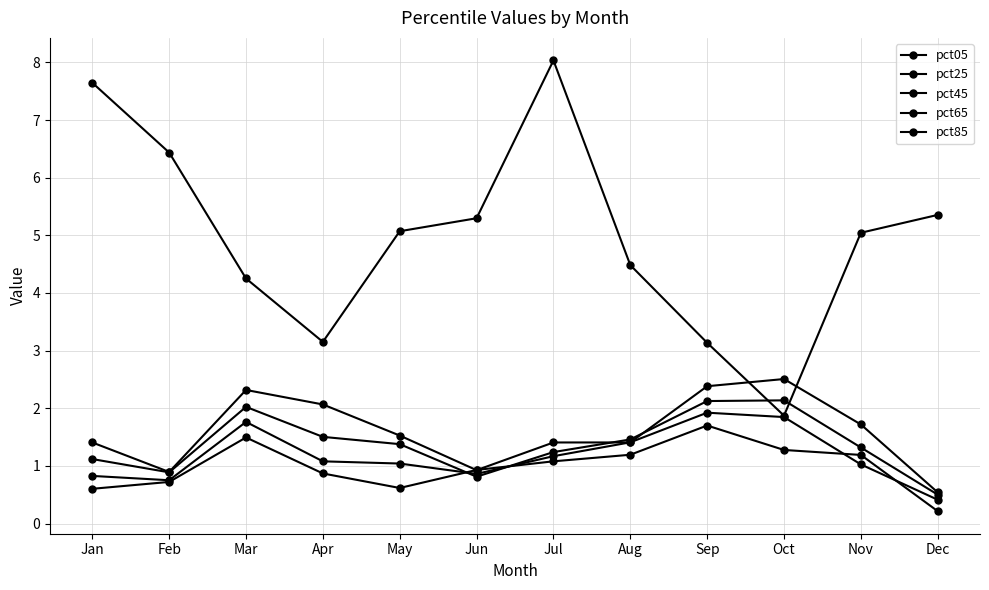

How many lines are shown in the chart?

5